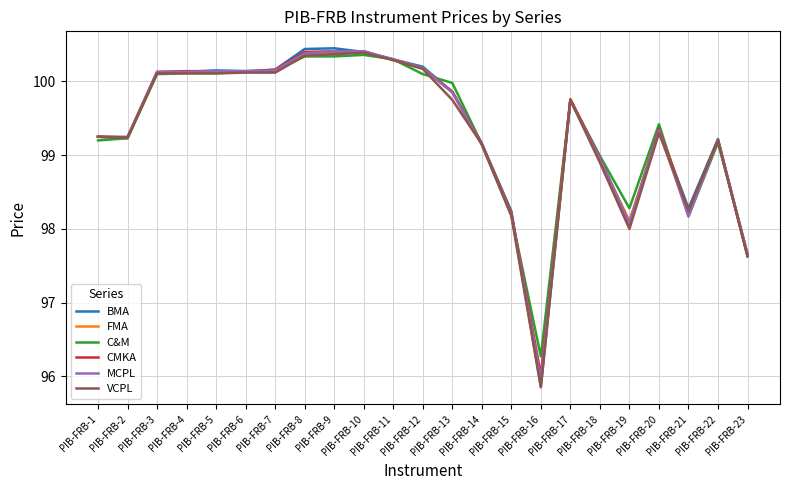

Where does the BMA series first go above 99?

PIB-FRB-1